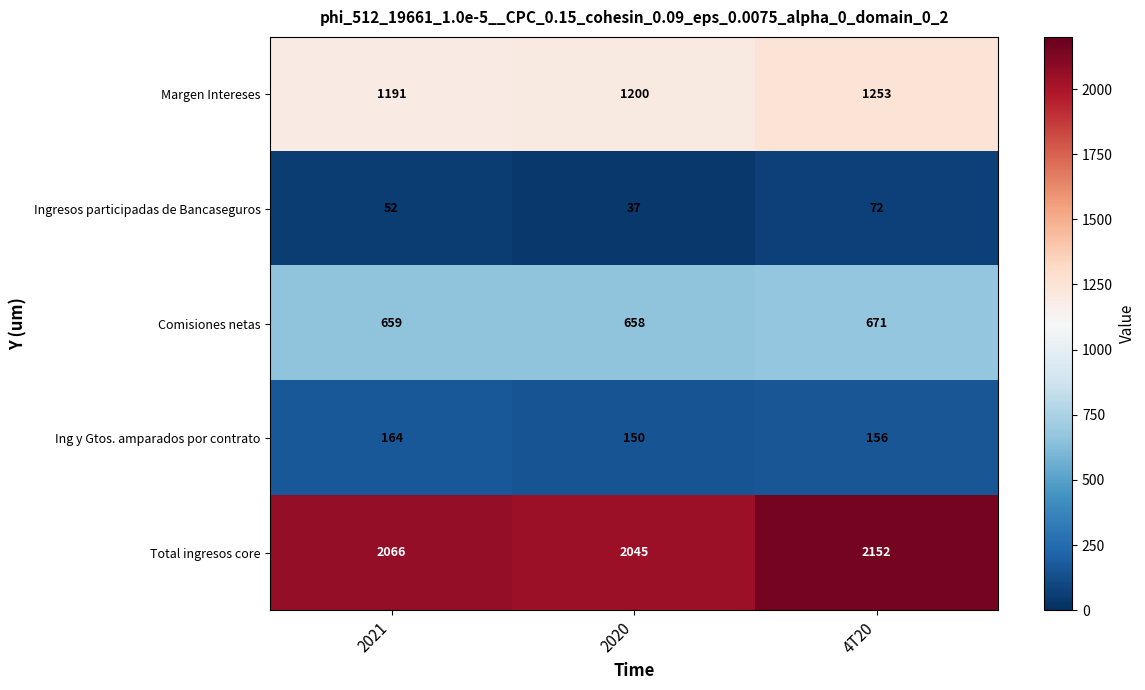

Reading right to left, list all the values displayed in this chart.

Margen Intereses: 1253	1200	1191
Ingresos participadas de Bancaseguros: 72	37	52
Comisiones netas: 671	658	659
Ing y Gtos. amparados por contrato: 156	150	164
Total ingresos core: 2152	2045	2066